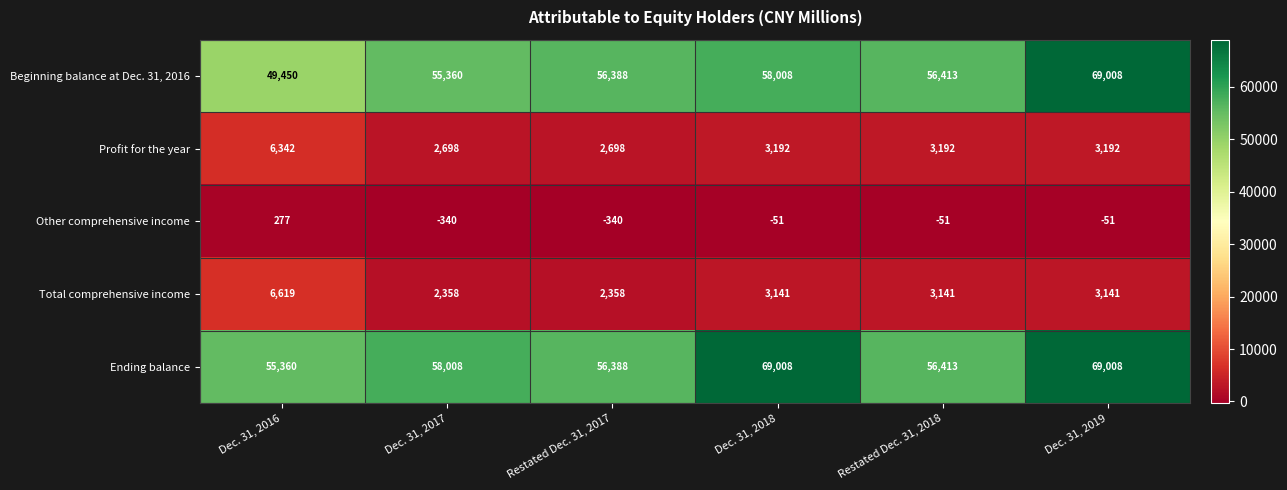

True or false: Profit for the year has a value of 5529 at Dec. 31, 2018.

False